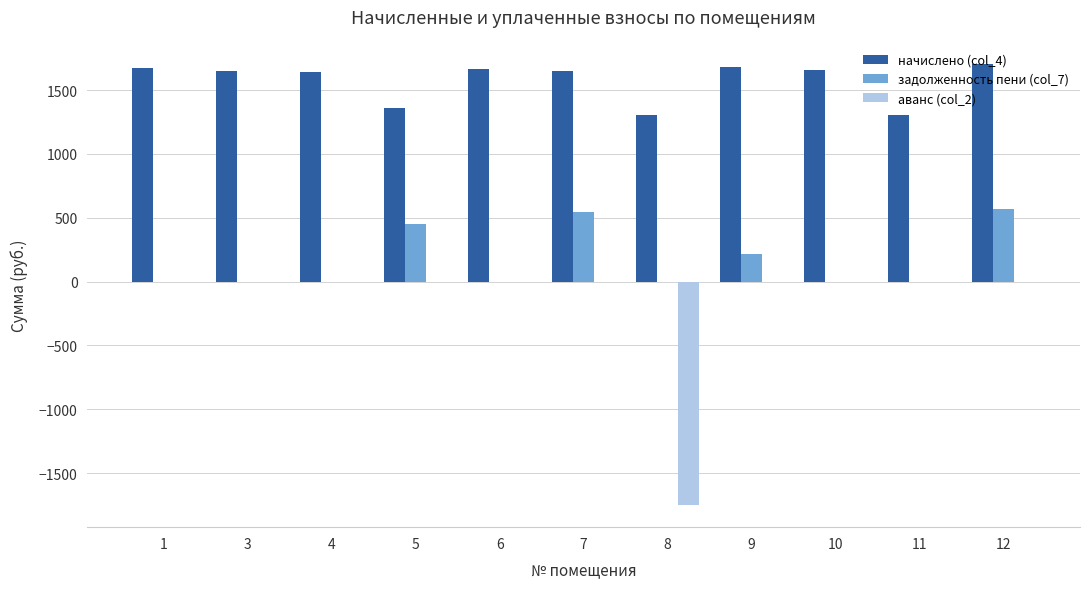

What is the sum of all начислено (col_4) values?

17299.8